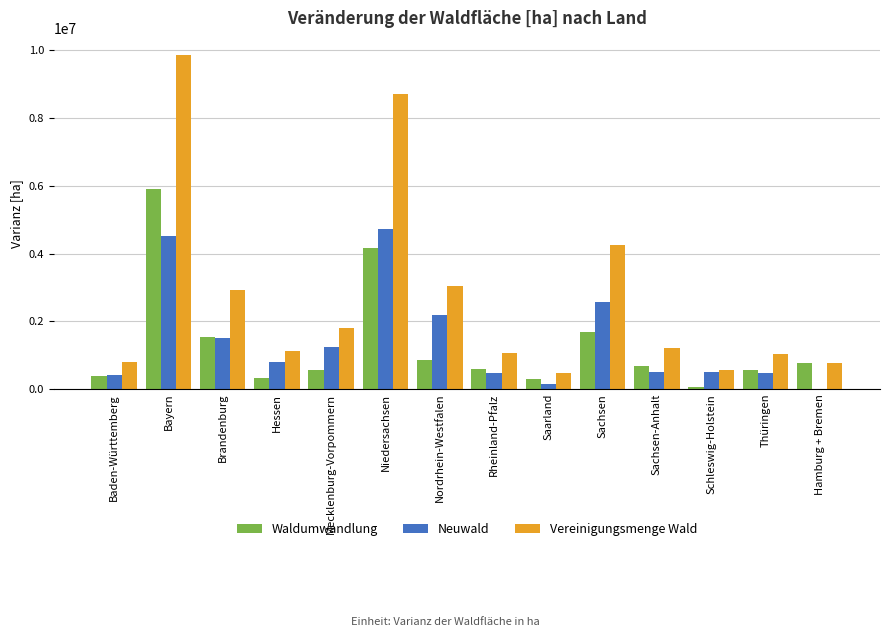

Between Niedersachsen and Thüringen, which series saw the biggest shift?

Vereinigungsmenge Wald